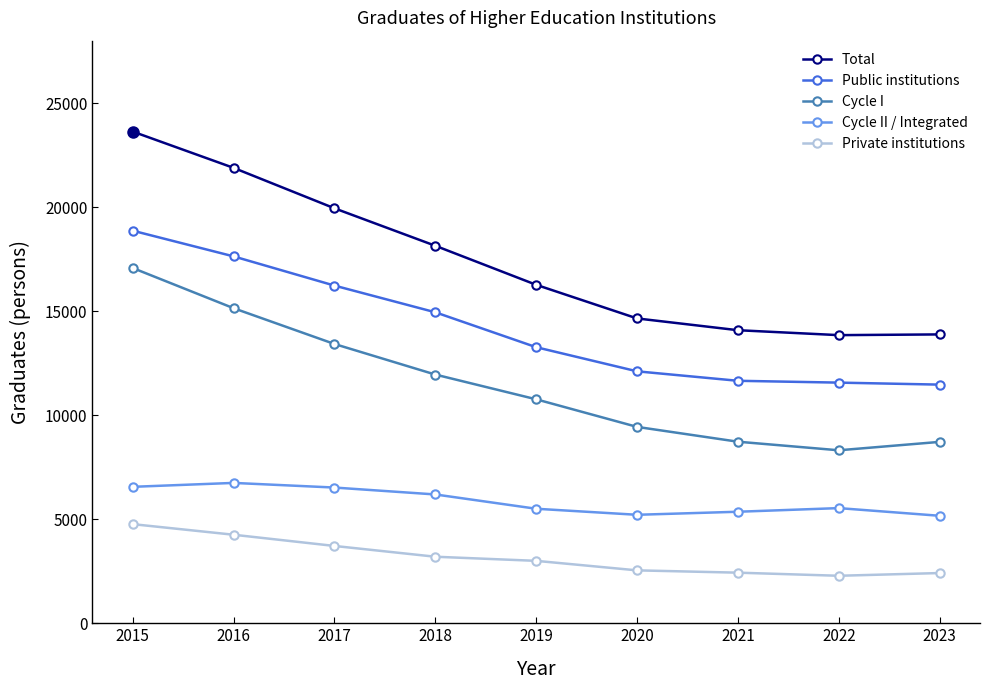

Rank the series at 2023 from lowest to highest value.

Private institutions, Cycle II / Integrated, Cycle I, Public institutions, Total